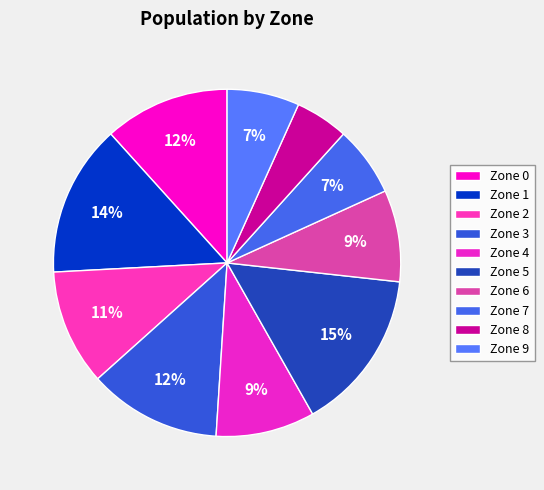

To the nearest percent, what portion does Zone 6 represent?

9%